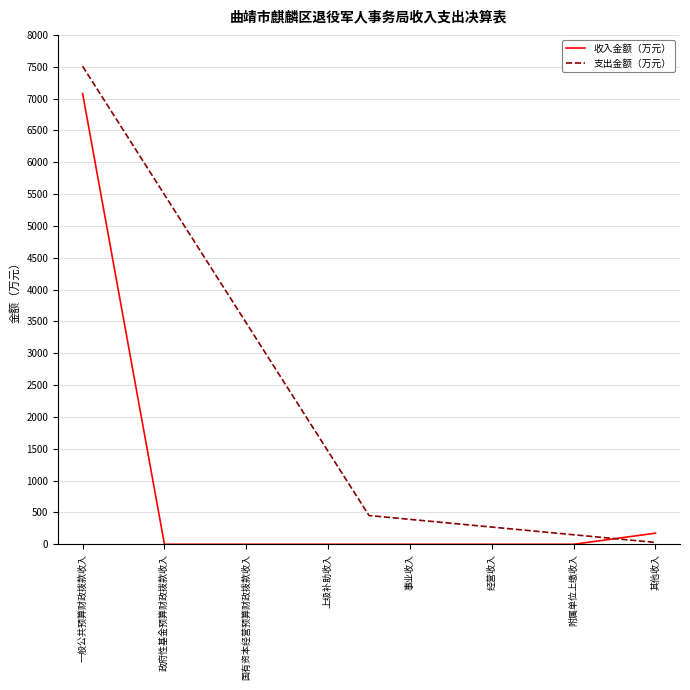

Rank the categories by value from lowest to highest.

政府性基金预算财政拨款收入, 国有资本经营预算财政拨款收入, 上级补助收入, 事业收入, 经营收入, 附属单位上缴收入, 其他收入, 一般公共预算财政拨款收入